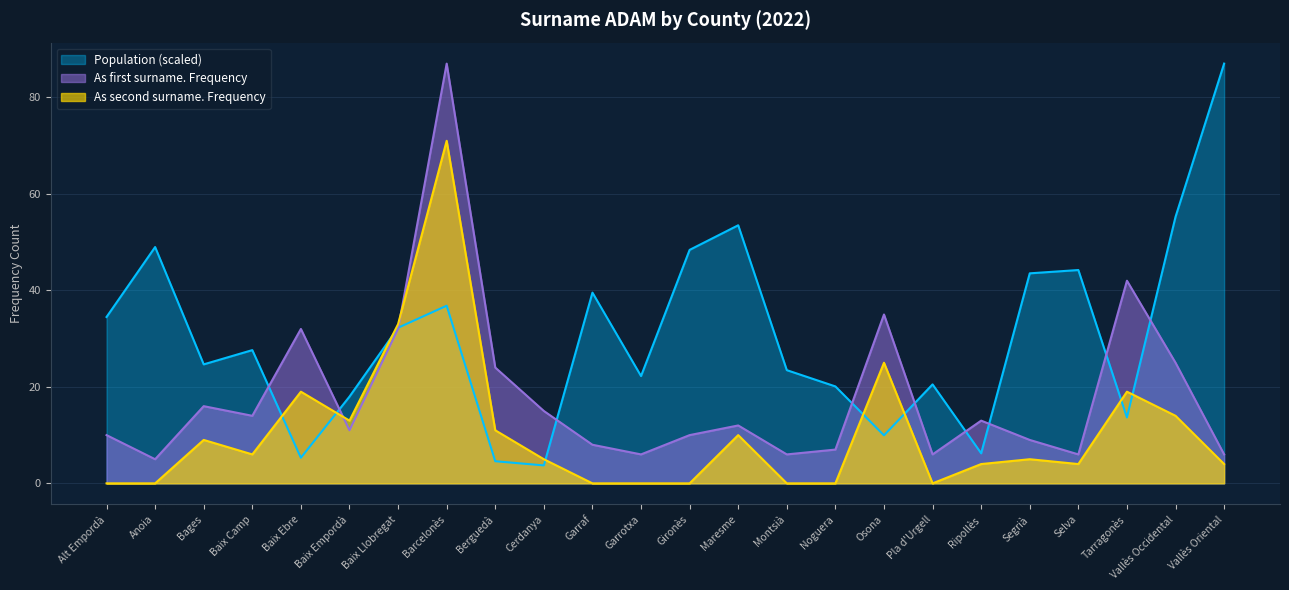

At Anoia, list the series in order from smallest to largest.

As second surname. Frequency, As first surname. Frequency, Population (scaled)